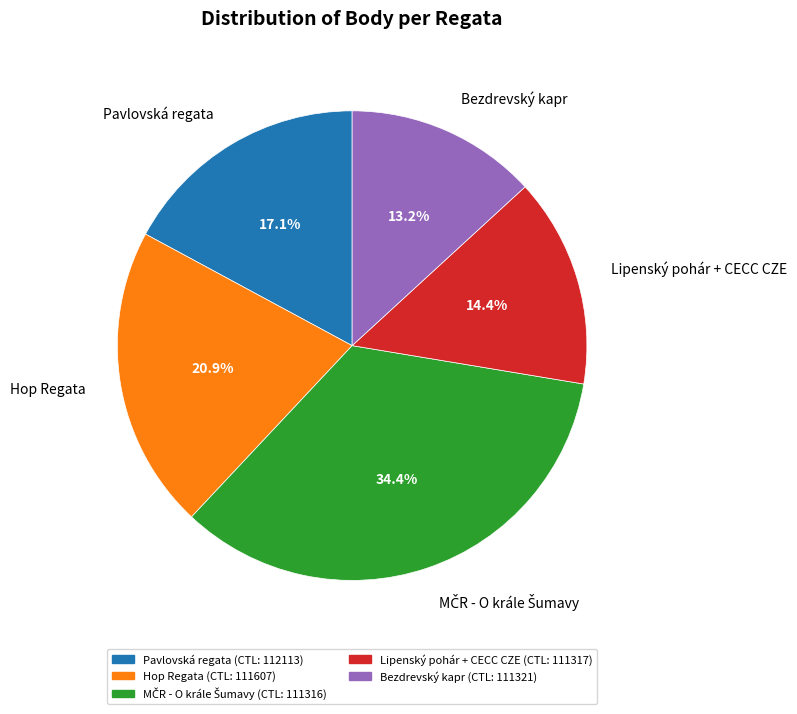

Which has a higher value, Bezdrevský kapr or Hop Regata?

Hop Regata